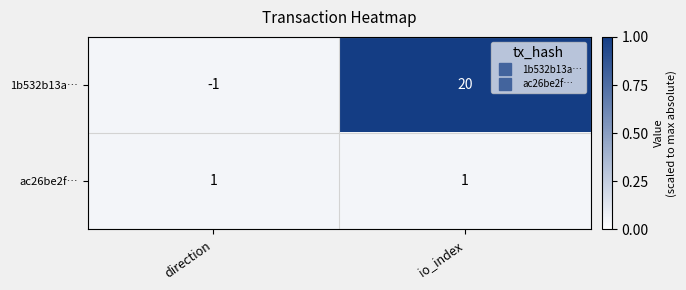

At which label is 1b532b13a… closest to 9?

direction